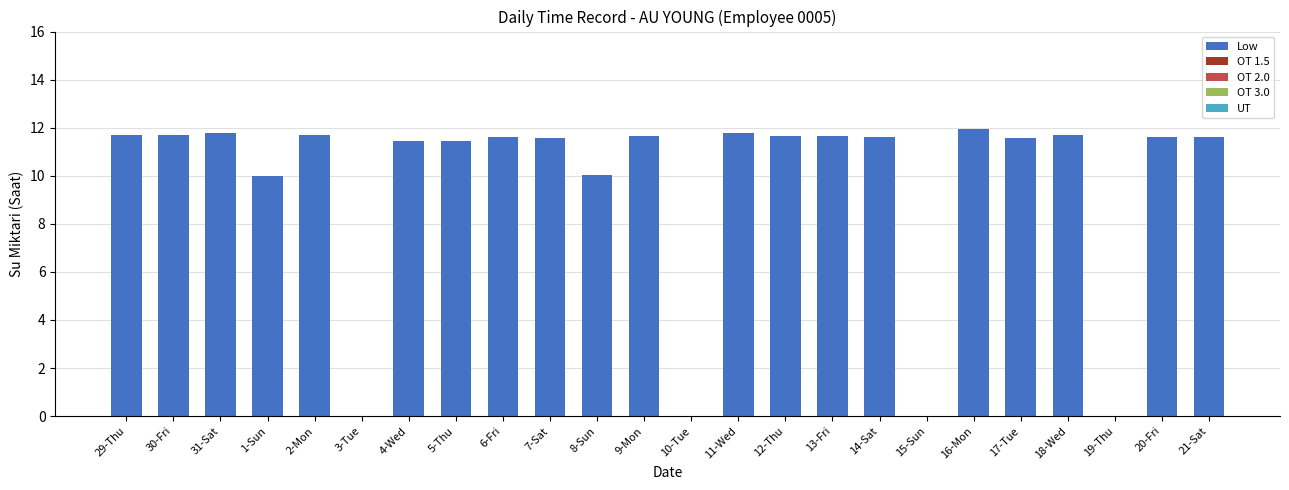

How many data points does each series have?

24